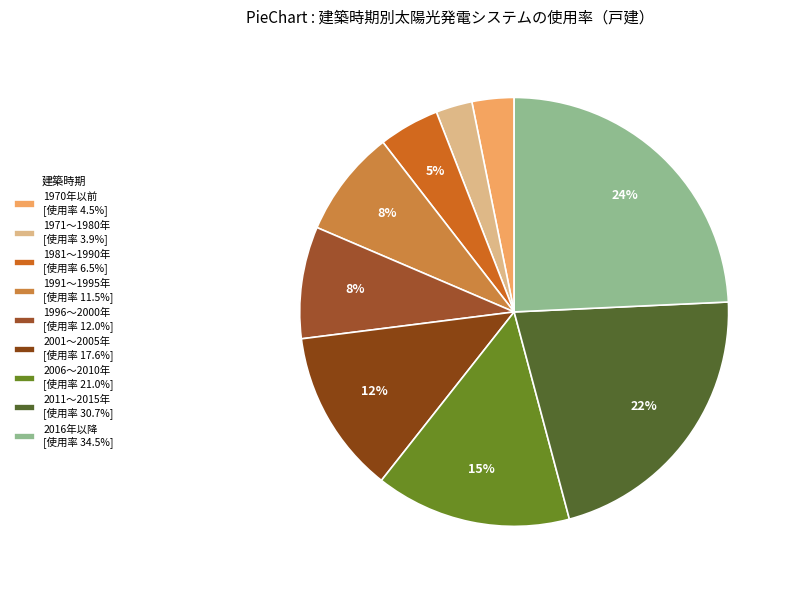

To the nearest percent, what is the difference between the largest and smallest slice percentages?

22%